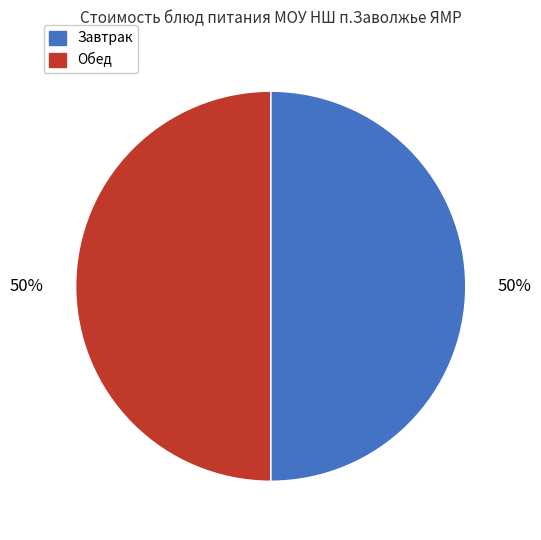

To the nearest percent, what is the average slice percentage?

50%